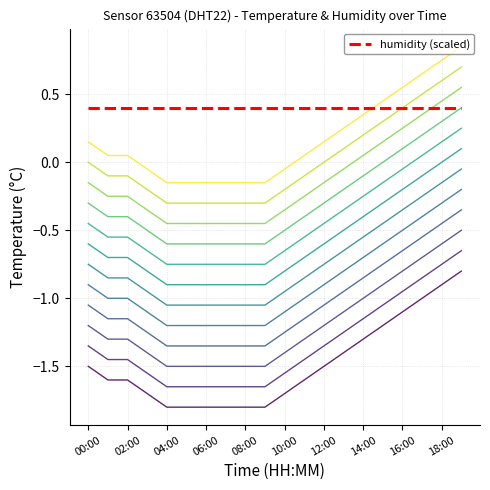

True or false: the data shows -0.3 at 16:00.

False